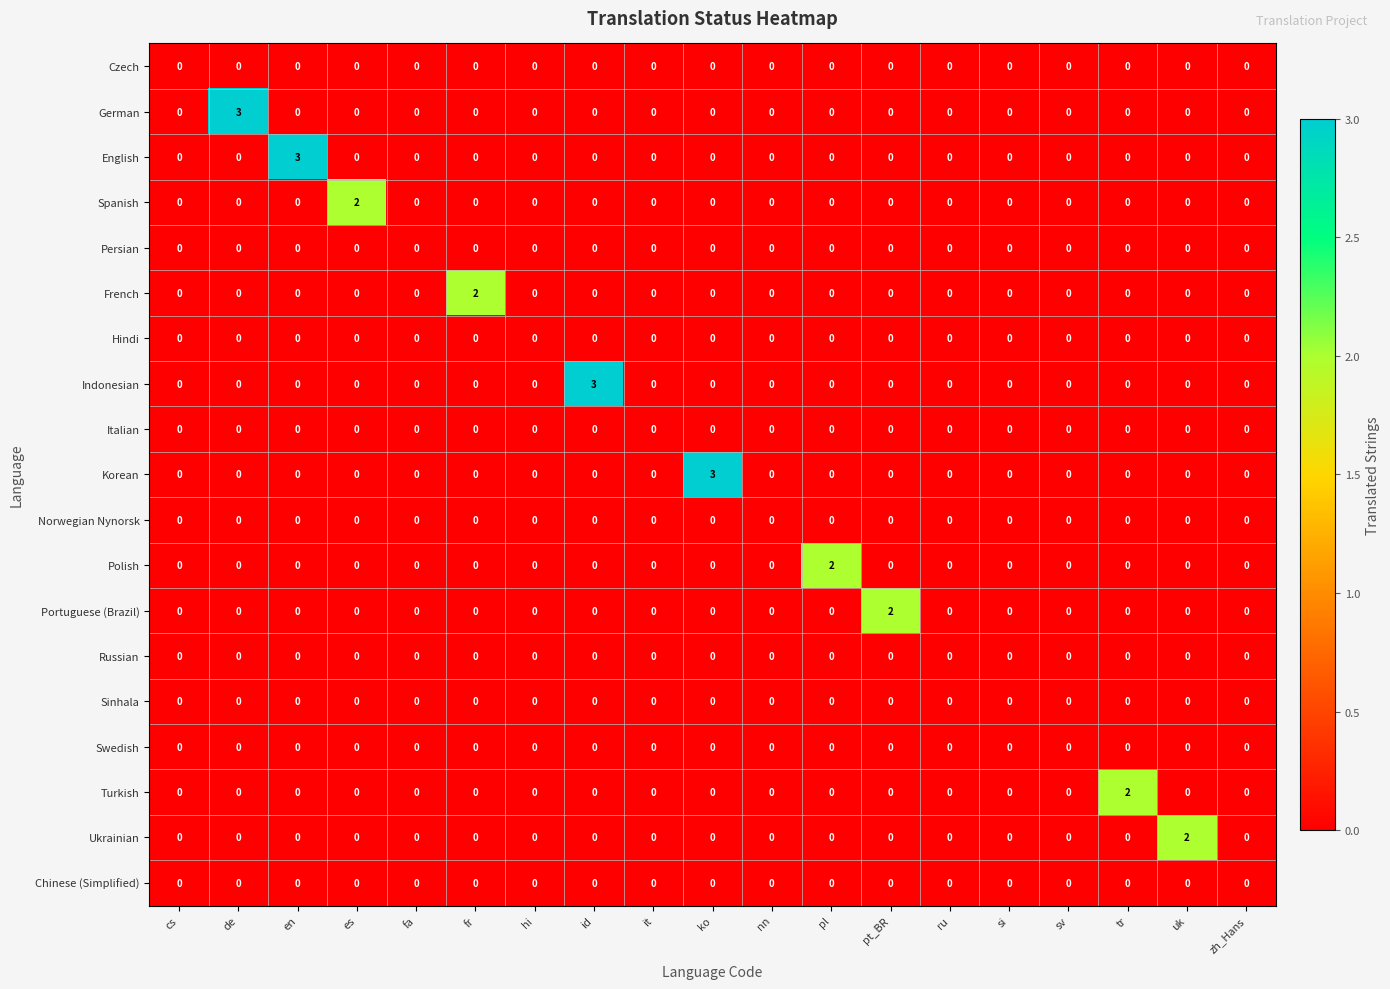

The Indonesian series shows -1 at pt_BR. True or false?

False